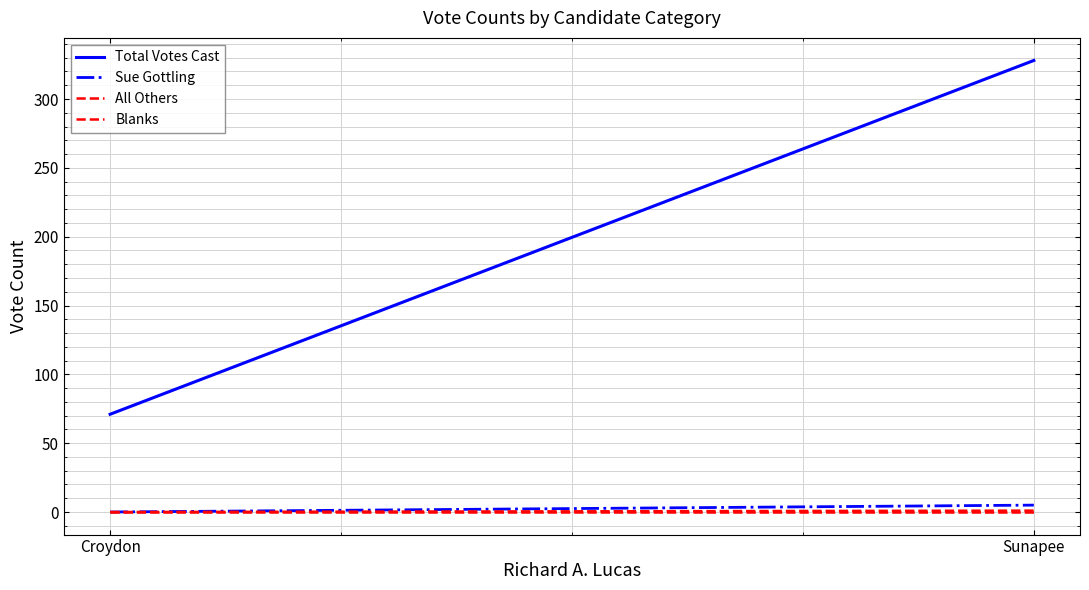

The value of All Others at Croydon is -1. True or false?

False